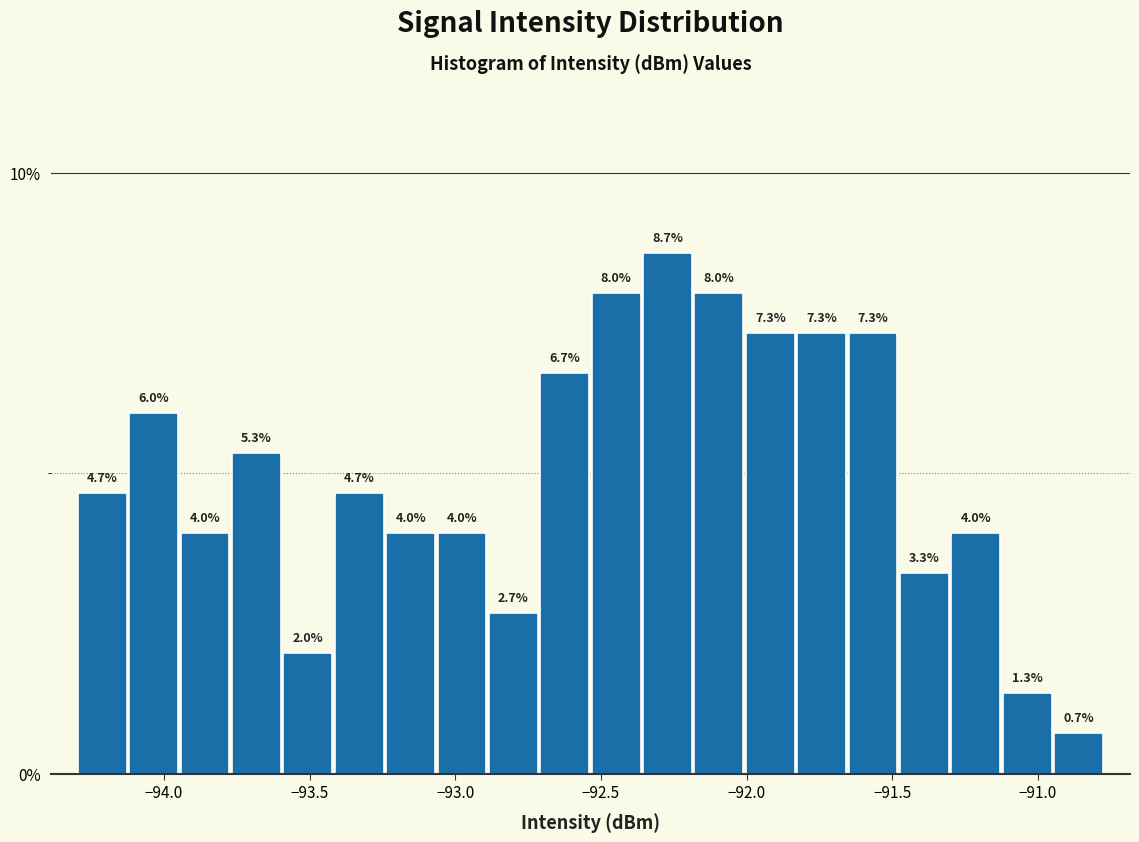

Read against the x-axis, roughly where is the centre of the tallest bar?

-92.25